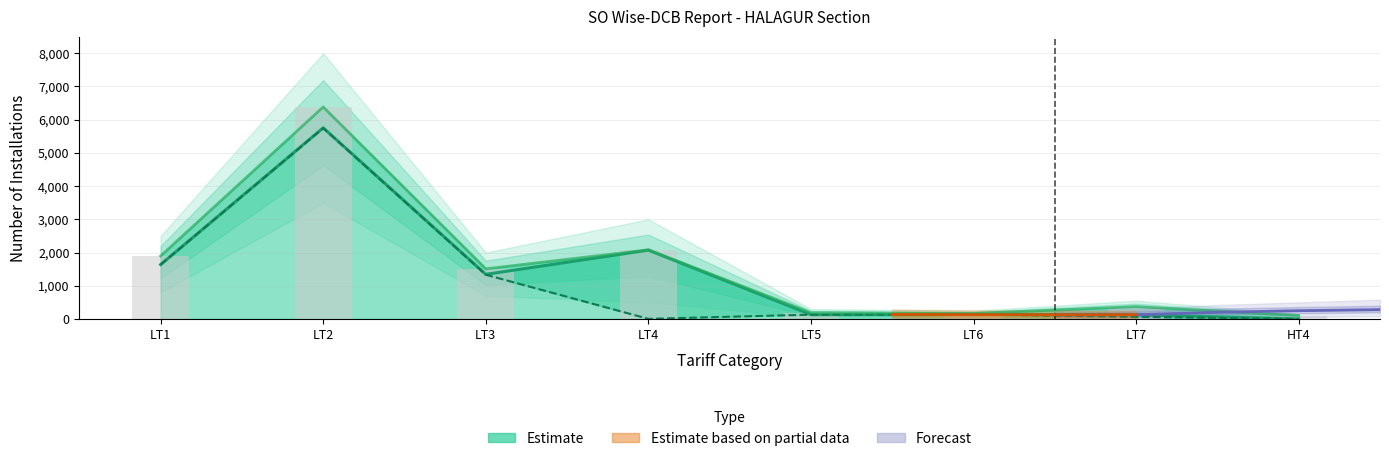

What is the label of the 7th bar from the right?

LT2